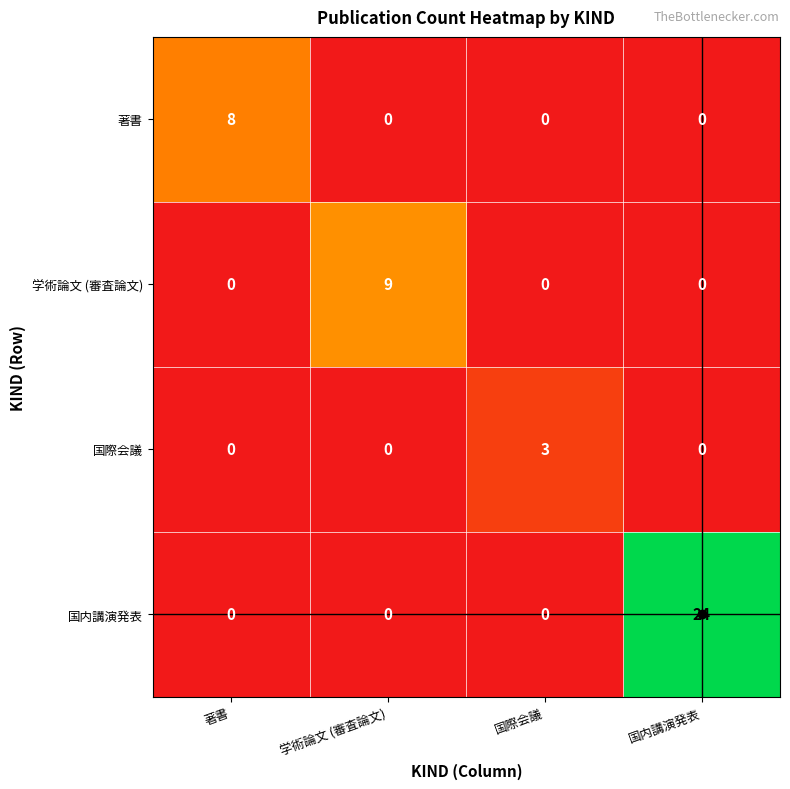

True or false: 著書 has a value of 0 at 国際会議.

True